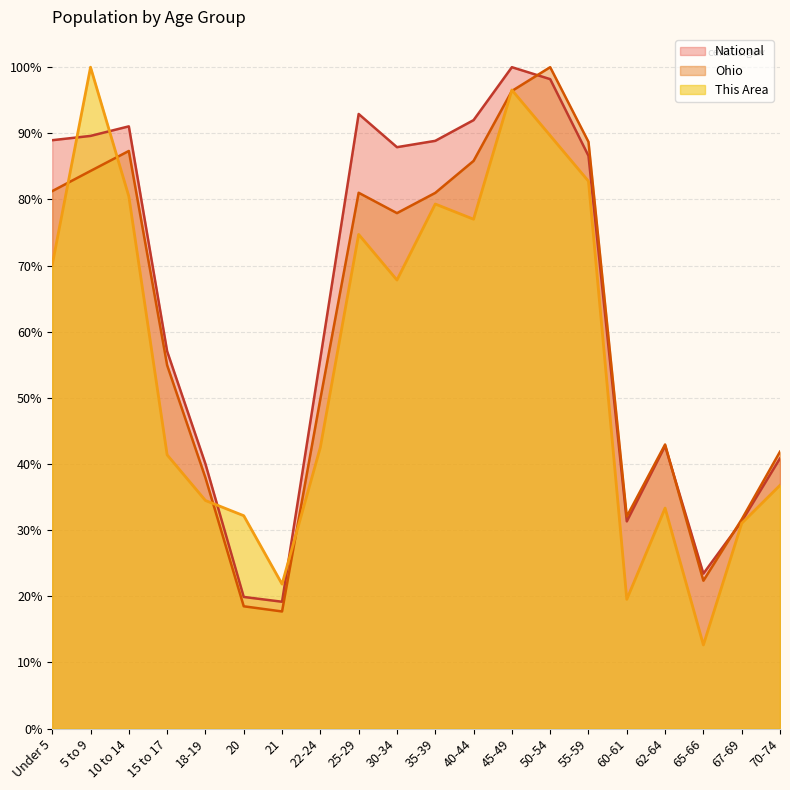

How many distinct data groups are displayed?

3